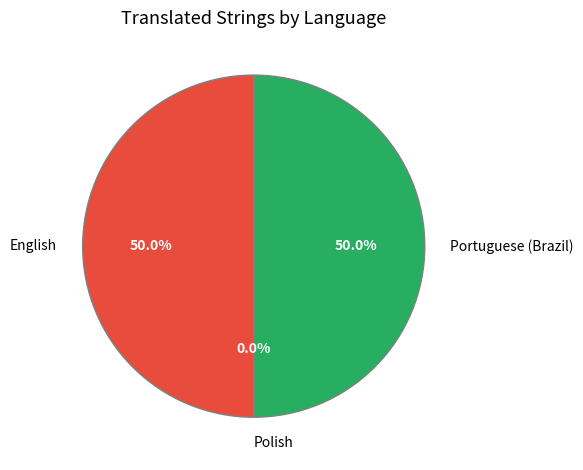

Which category has the biggest portion of the pie?

English